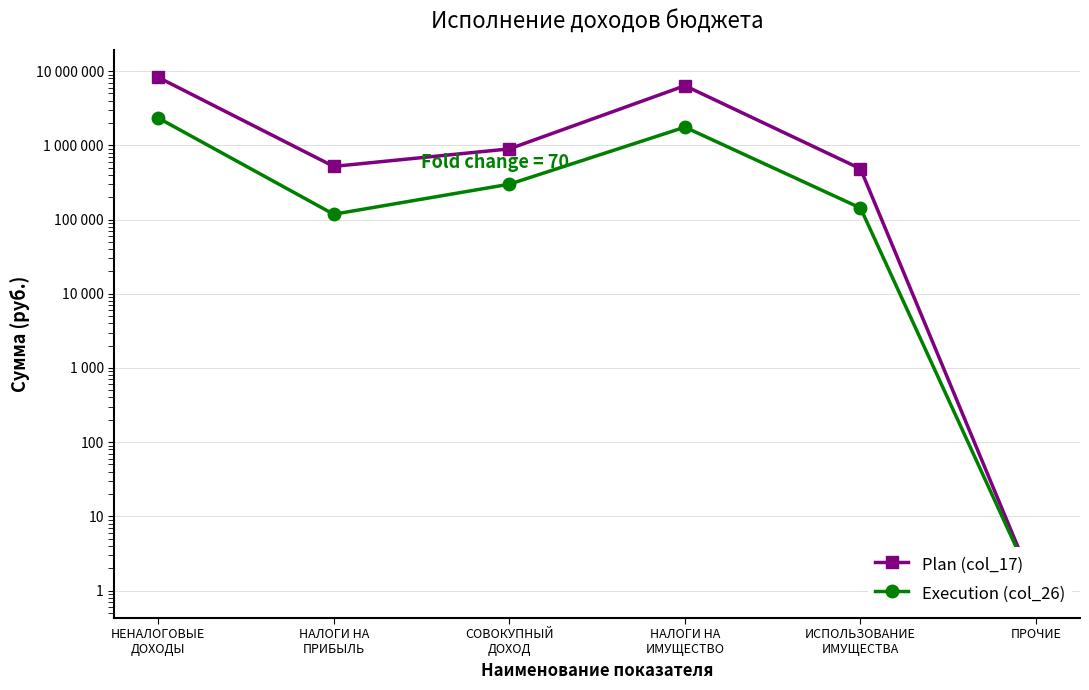

True or false: Plan (col_17) has more than 2 points higher than both neighbors.

False